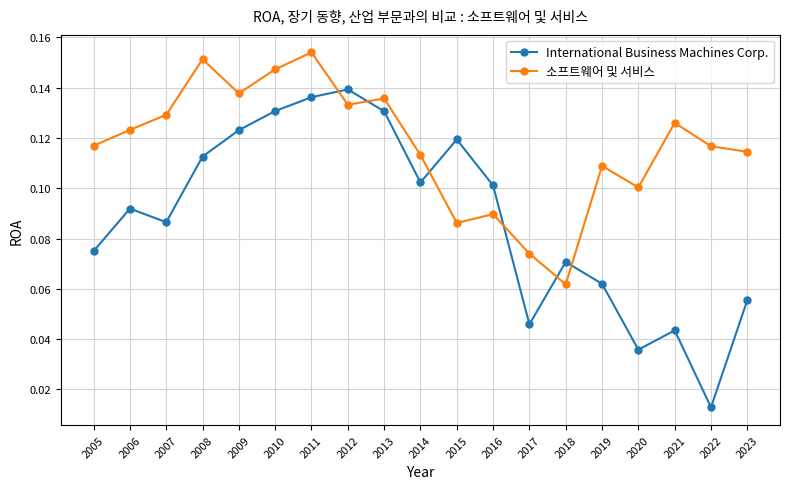

What are all the series names shown in the legend?

International Business Machines Corp., 소프트웨어 및 서비스